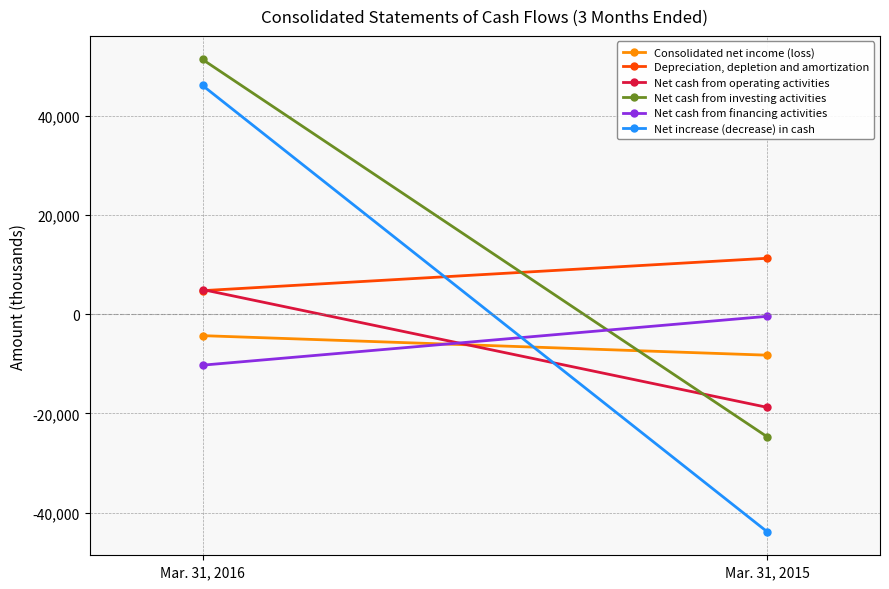

What is the total value across all series at Mar. 31, 2015?

-84642